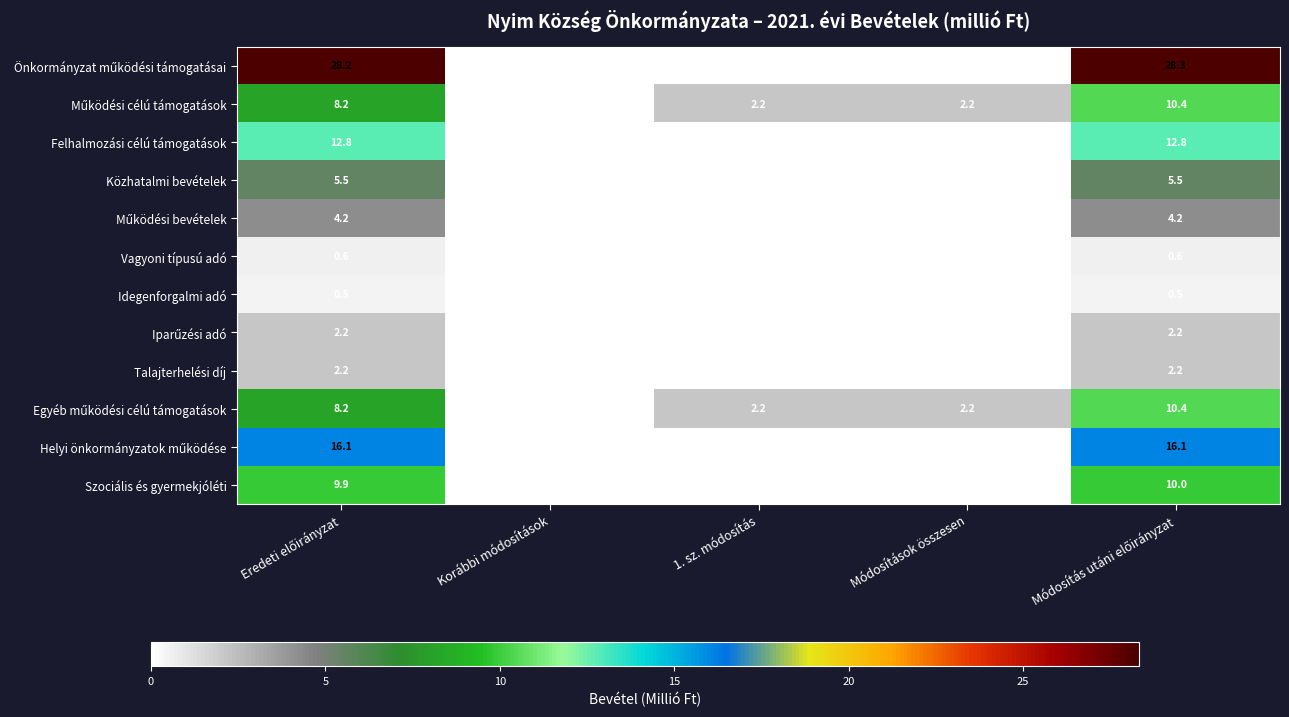

What is the difference between the highest and lowest values at 1. sz. módosítás?

2.2